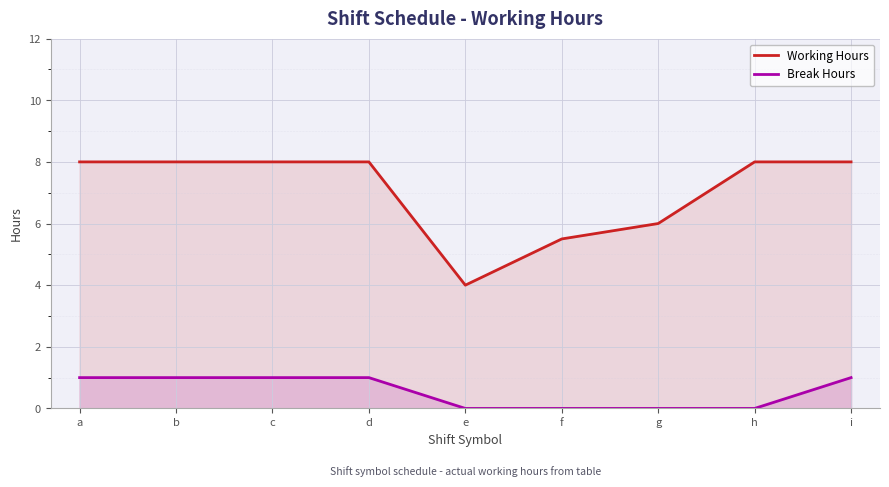

What is the difference between the maximum and minimum values in the Break Hours series?

1.0